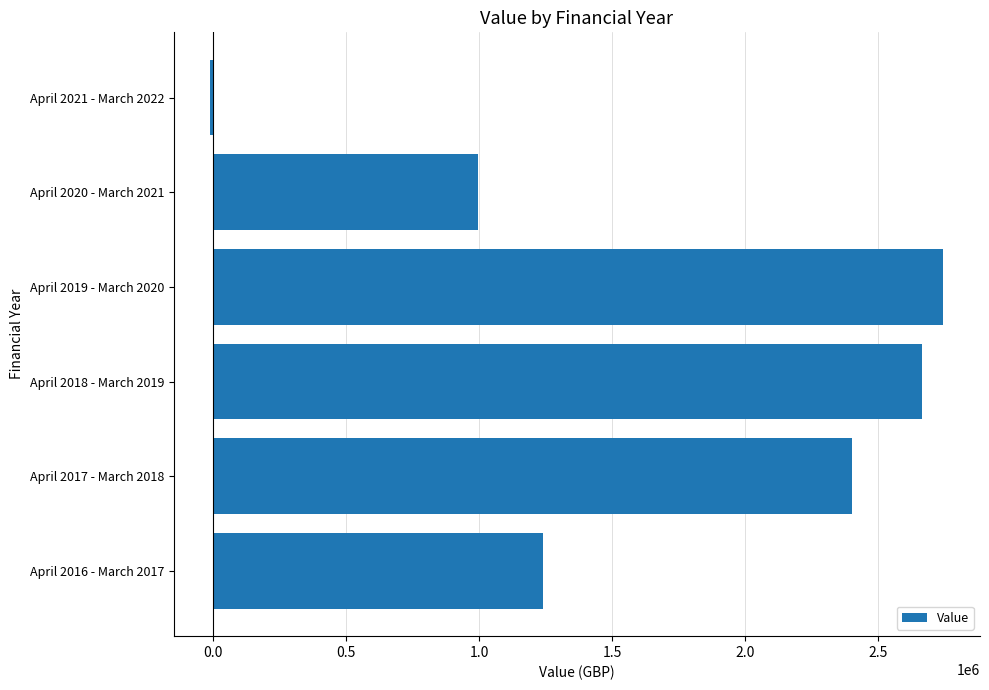

What is the difference between the maximum and minimum values?

2755252